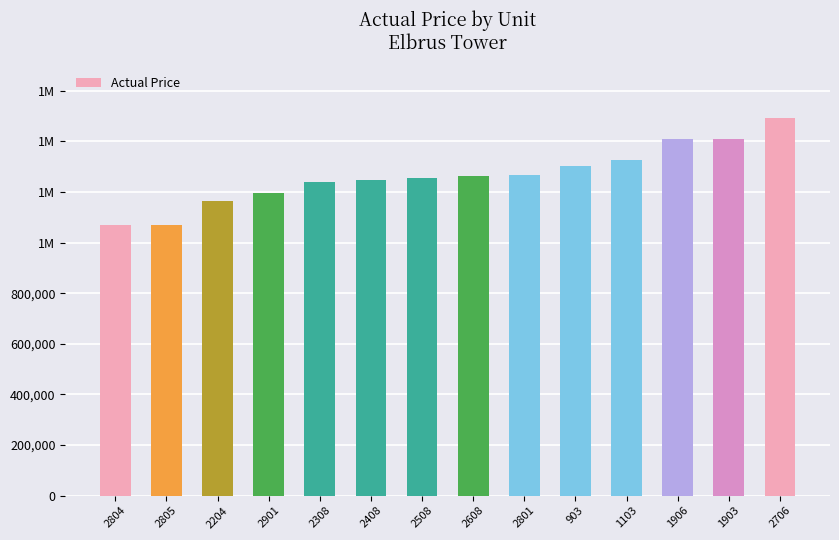

What is the difference between the maximum and minimum values?

422158